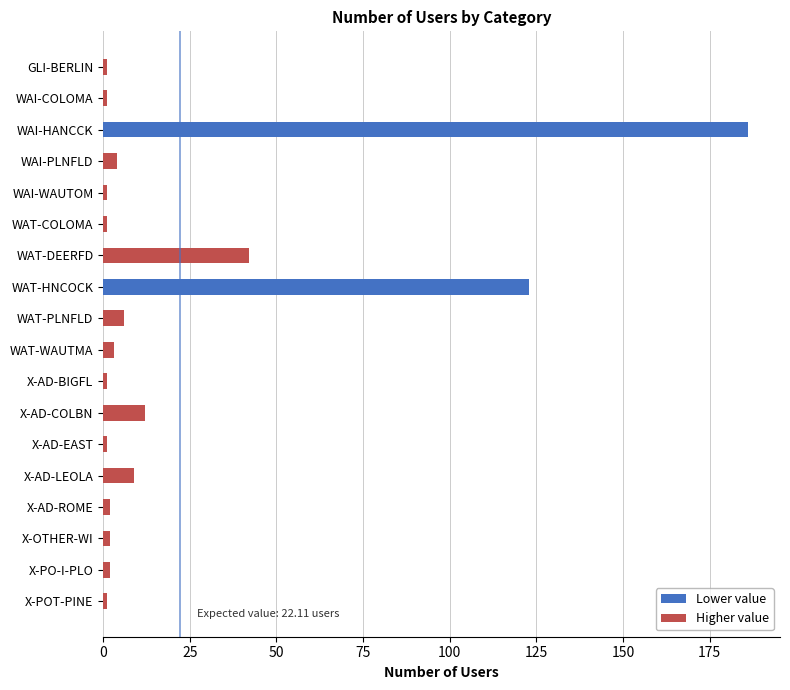

What is the difference between the maximum and minimum values?

185